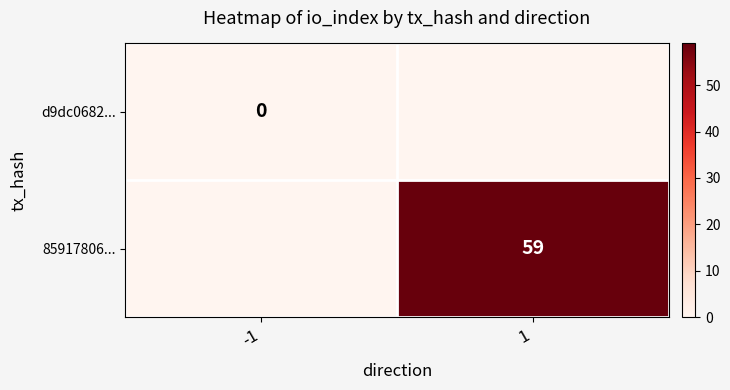

The 85917806... series shows 27 at 1. True or false?

False